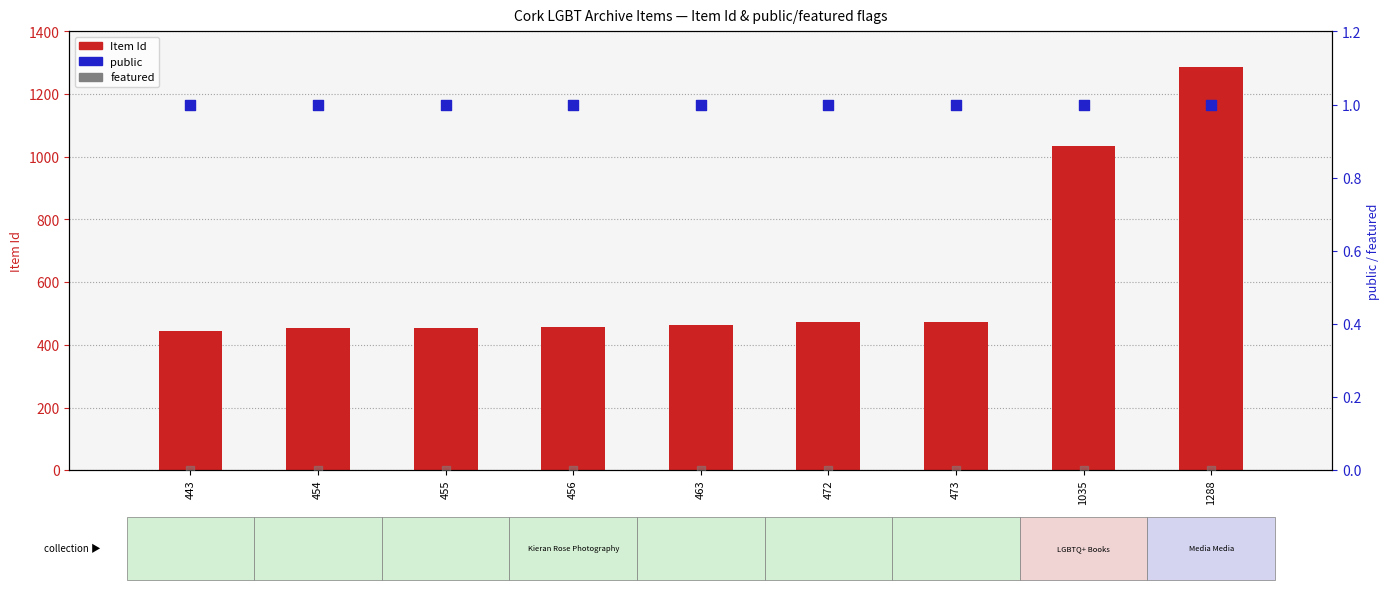

What is the total value across all series at 455?

456